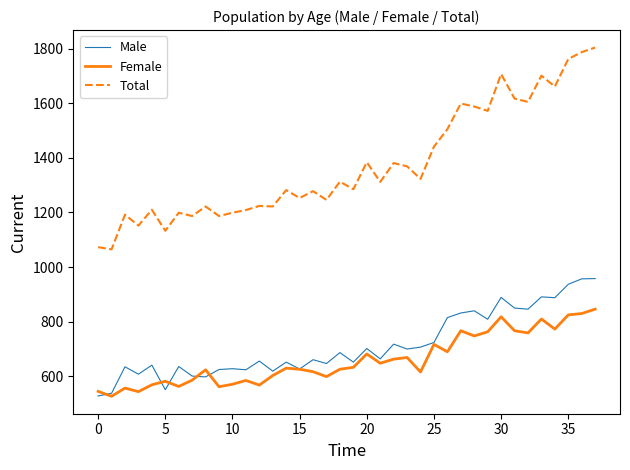

List the series in order of their peak value, highest first.

Total, Male, Female